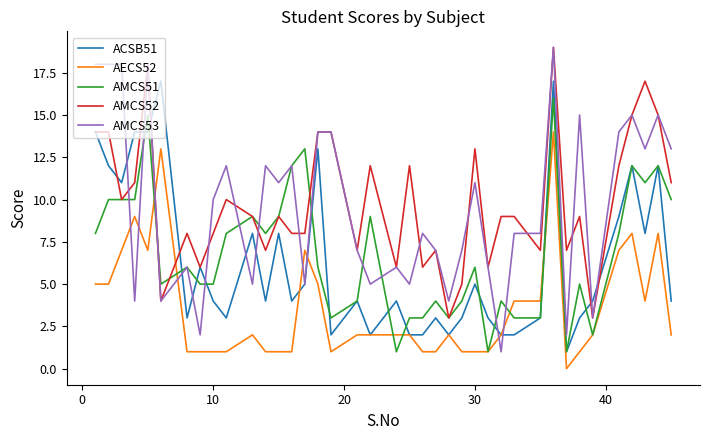

Which series has the largest range (max minus min)?

AMCS53